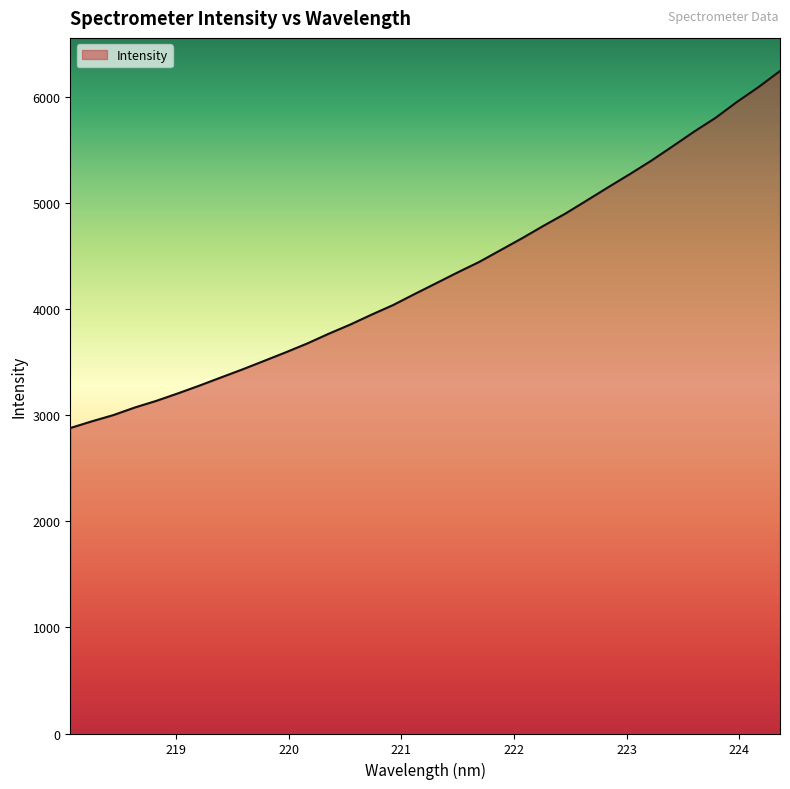

What is the maximum value shown in the chart?

6241.4